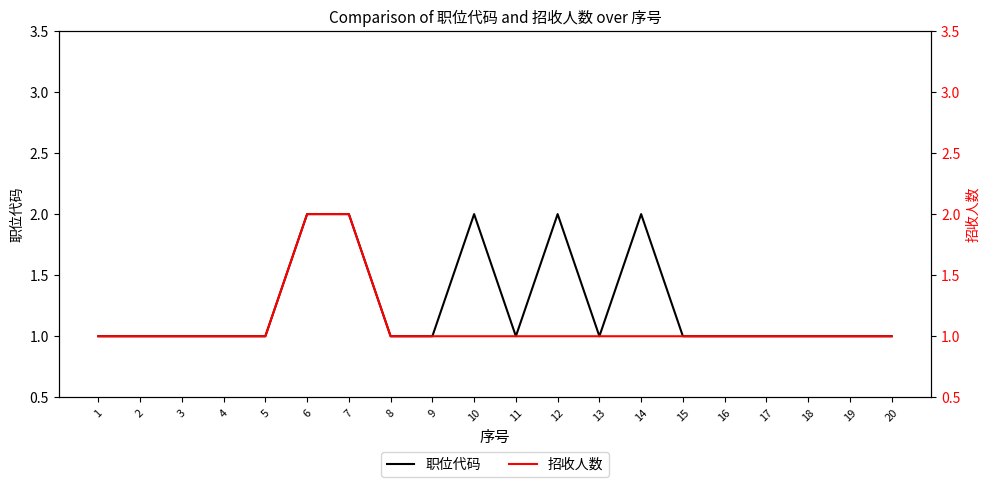

Rank the series at 11 from lowest to highest value.

职位代码, 招收人数